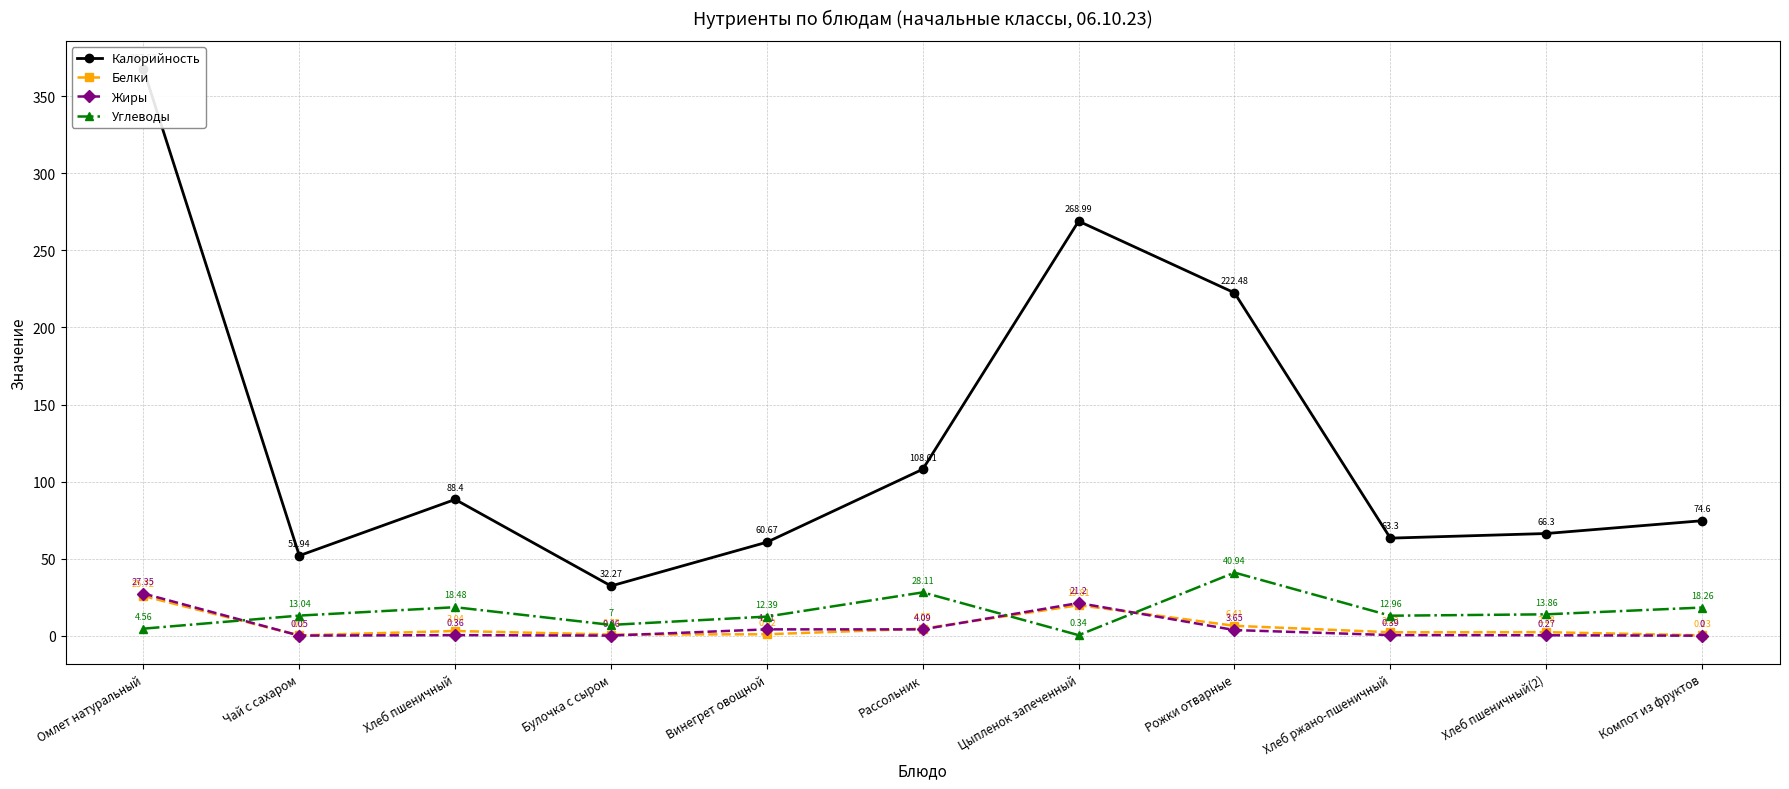

Rank the series at Хлеб пшеничный(2) from lowest to highest value.

Жиры, Белки, Углеводы, Калорийность